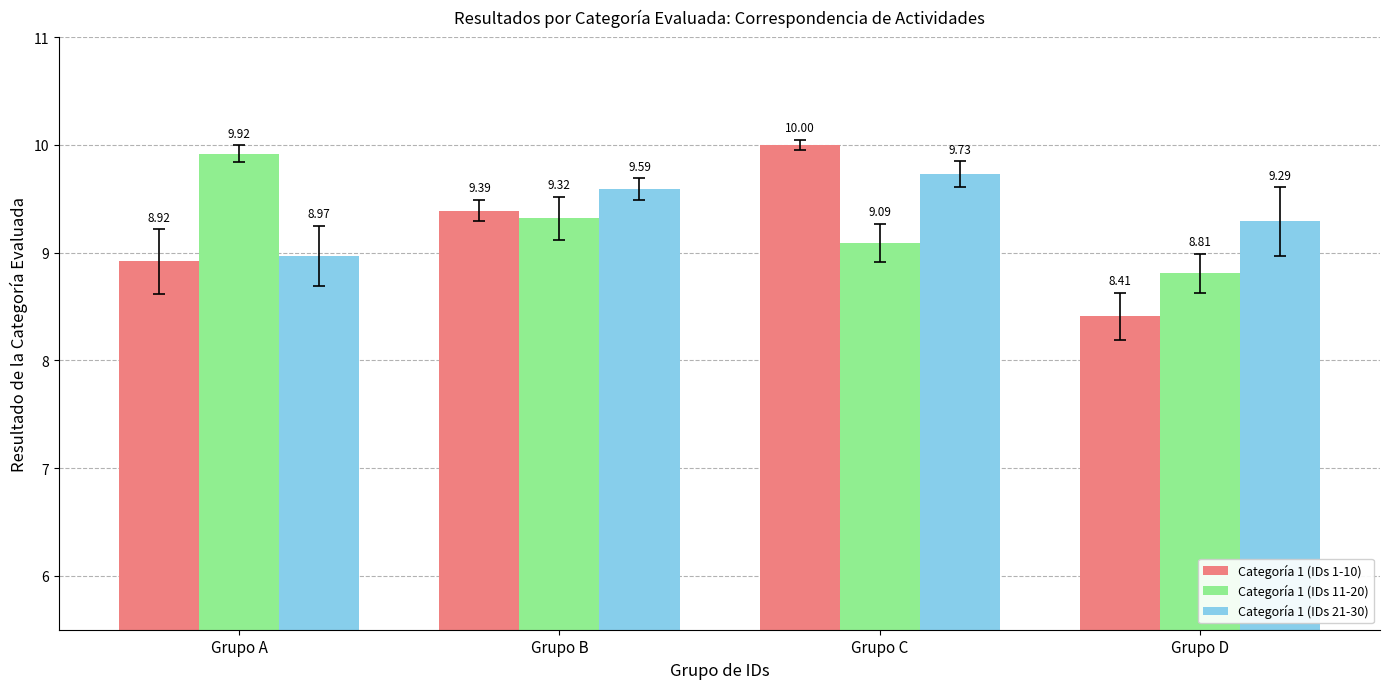

Which series has the largest range (max minus min)?

Categoría 1 (IDs 1-10)